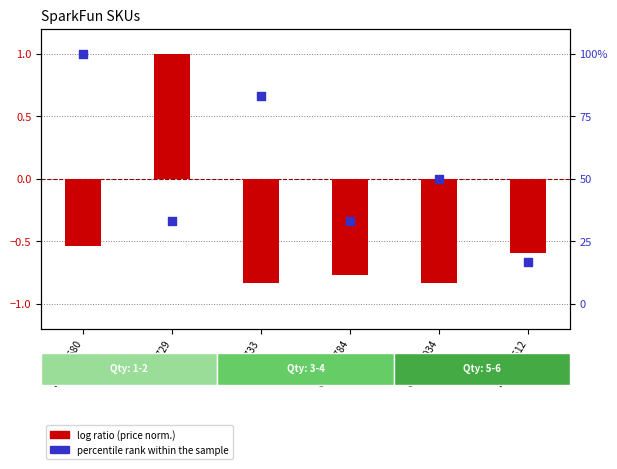

At which category is the sum across all series the highest?

BOB-10680